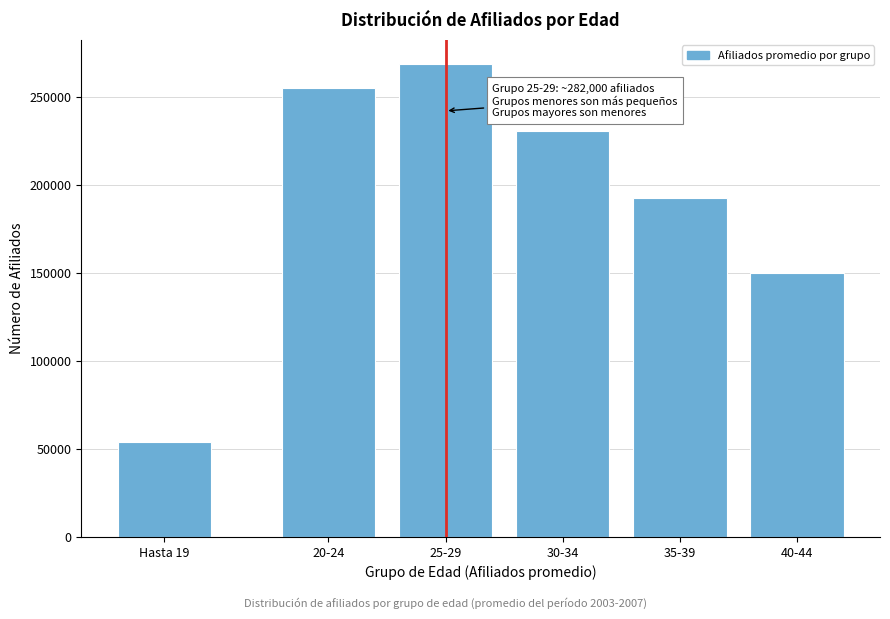

Reading right to left, list all the values displayed in this chart.

149846	192538	230537	268867	254875	53794